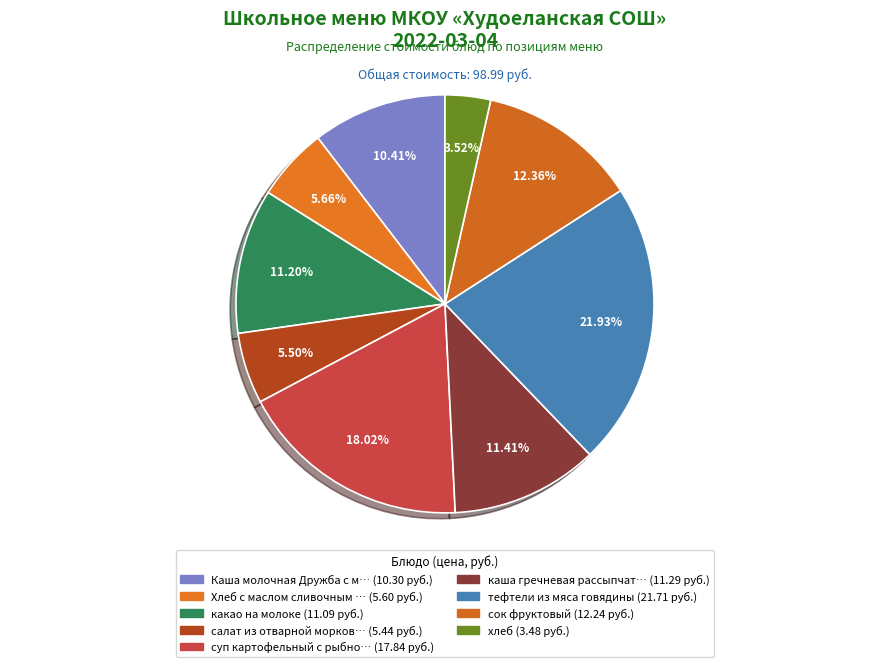

What is the largest slice in the pie chart?

тефтели из мяса говядины